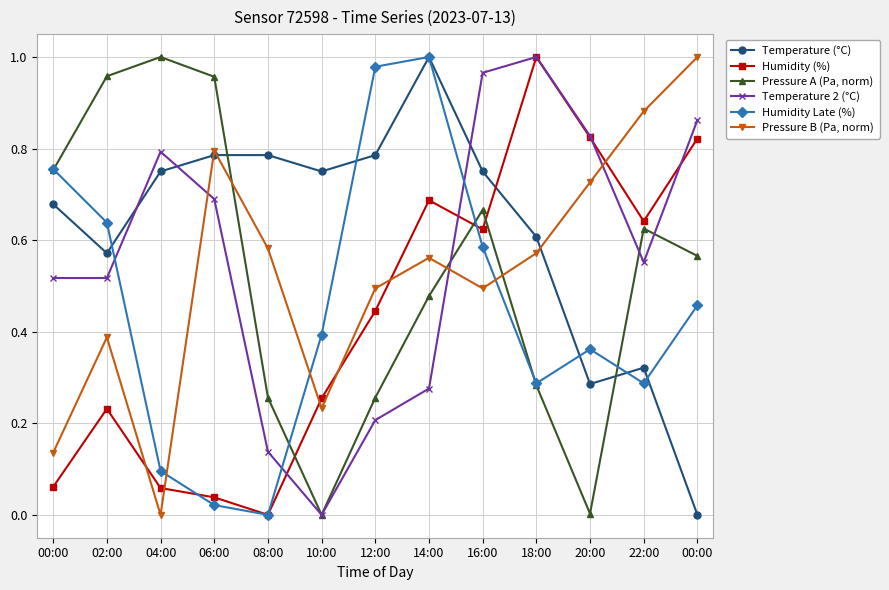

What is the label of the 13th point from the left?

00:00